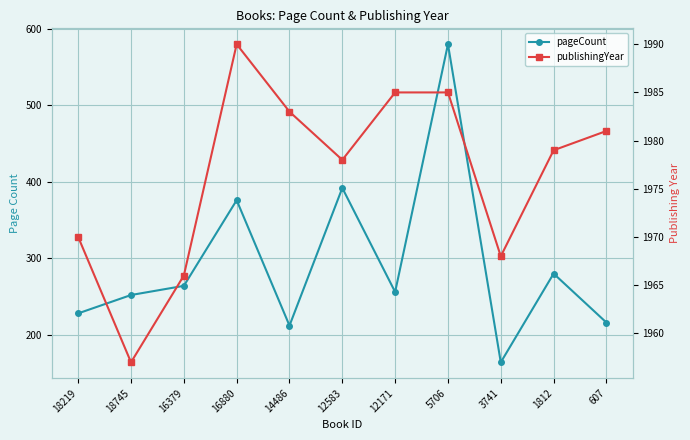

At which label does publishingYear first exceed 1979?

16880